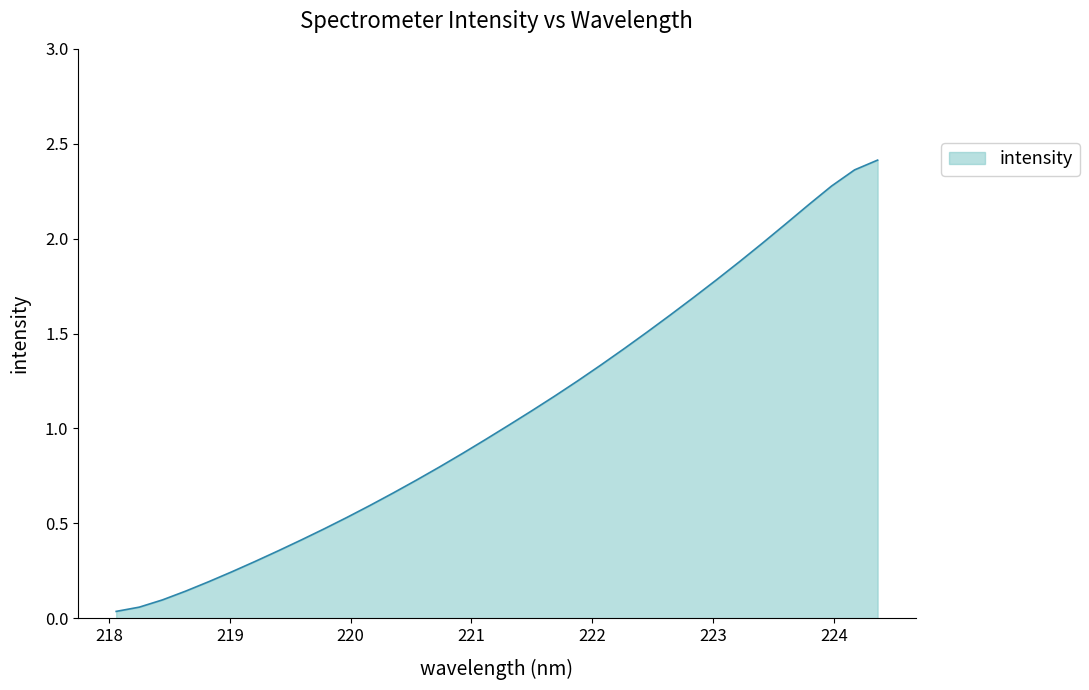

What is the value of the 29th point from the left?

2.0